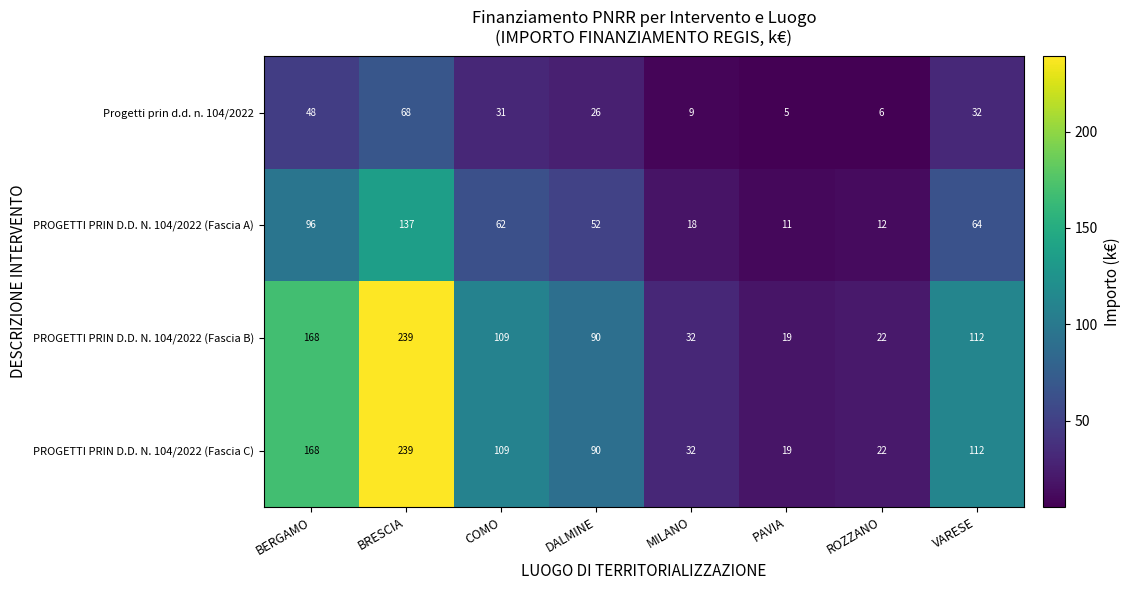

Rank the categories by PROGETTI PRIN D.D. N. 104/2022 (Fascia C) value from lowest to highest.

PAVIA, ROZZANO, MILANO, DALMINE, COMO, VARESE, BERGAMO, BRESCIA